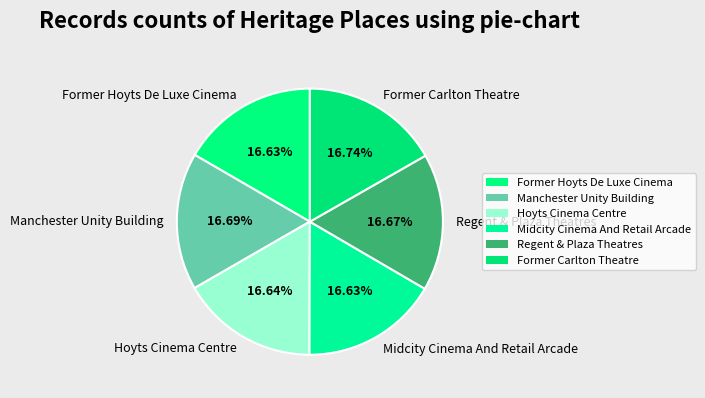

What is the ratio of the value at Regent & Plaza Theatres to the value at Manchester Unity Building?

1.0